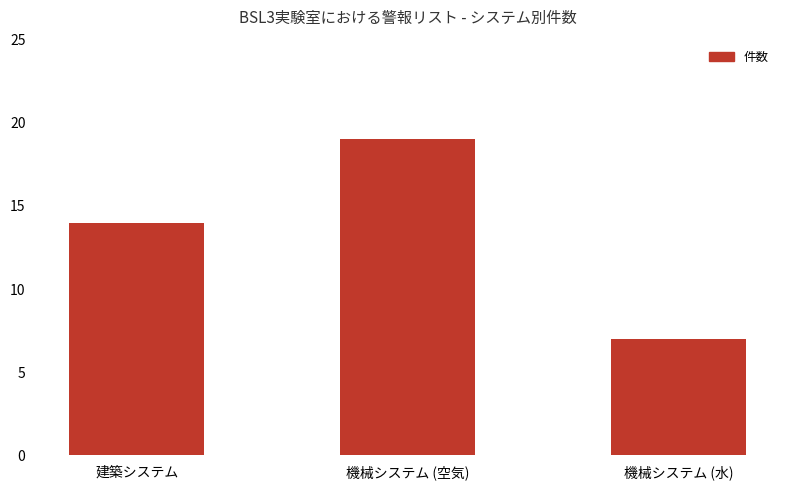

Reading left to right, list all the values displayed in this chart.

建築システム=14	機械システム (空気)=19	機械システム (水)=7